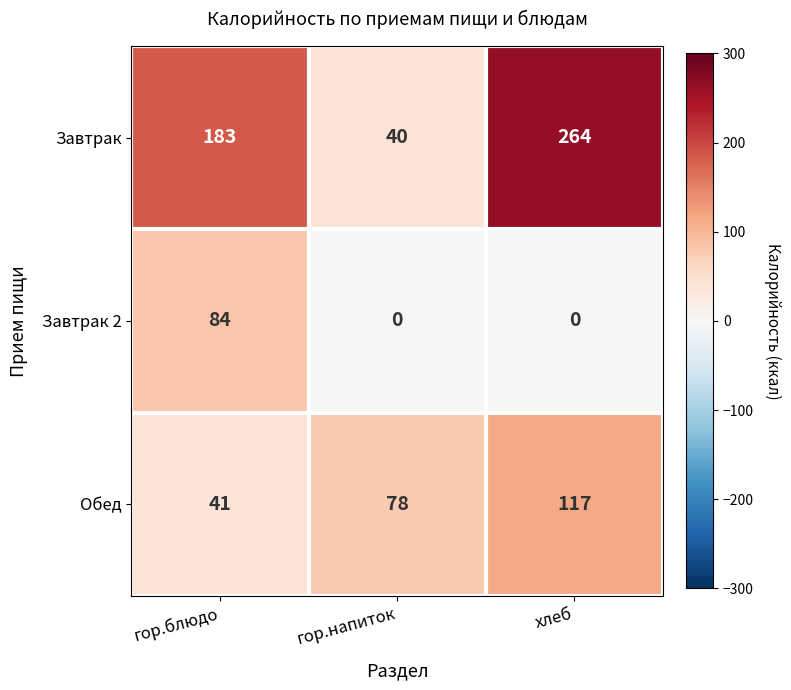

What is the difference between the Обед values at гор.напиток and хлеб?

39